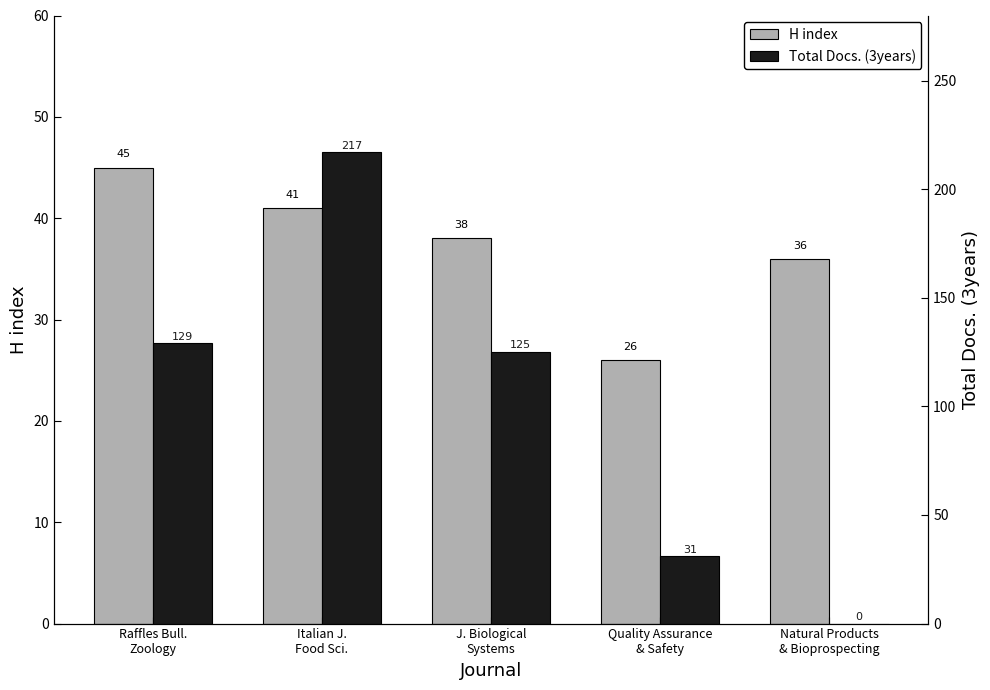

What is the highest value of the H index series?

45